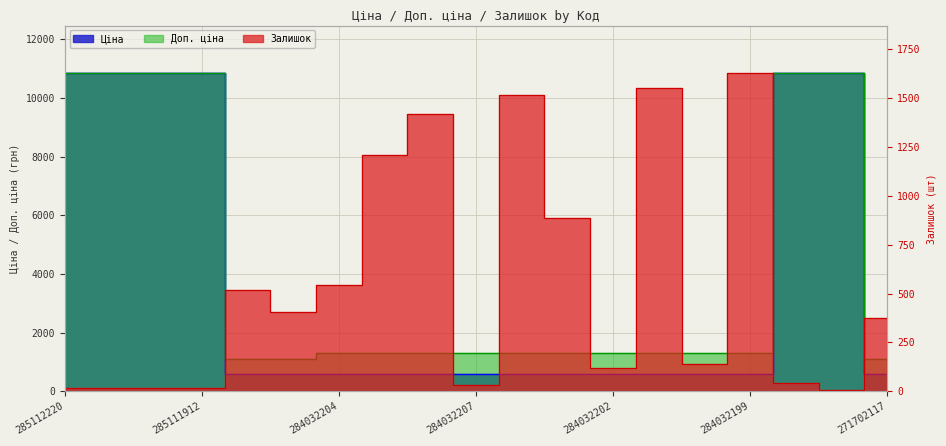

The value of Доп. ціна at 284032200 is 1316.7. True or false?

True